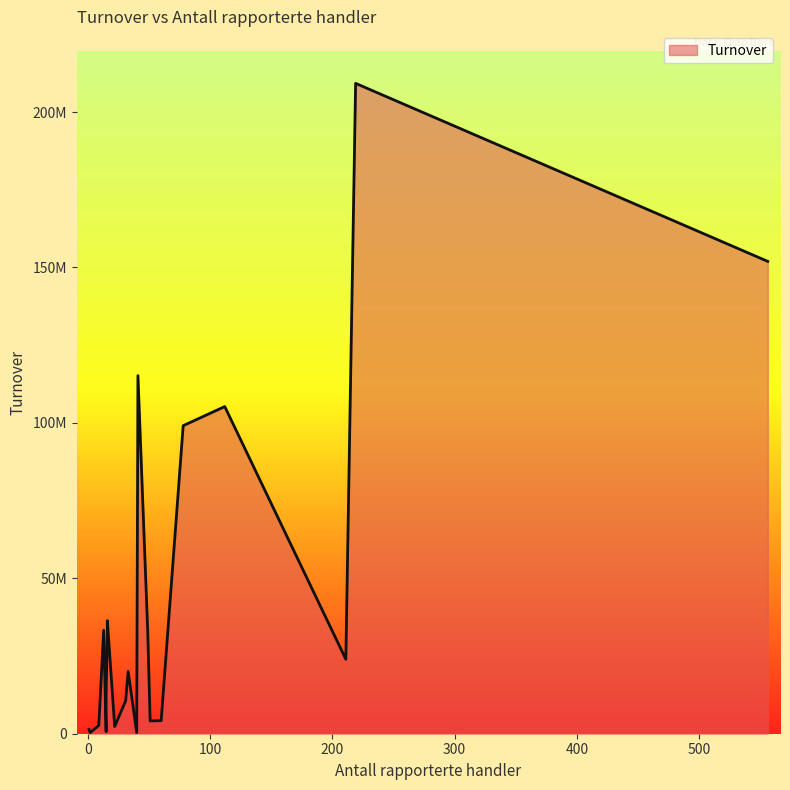

How many values are below 20063496?

10